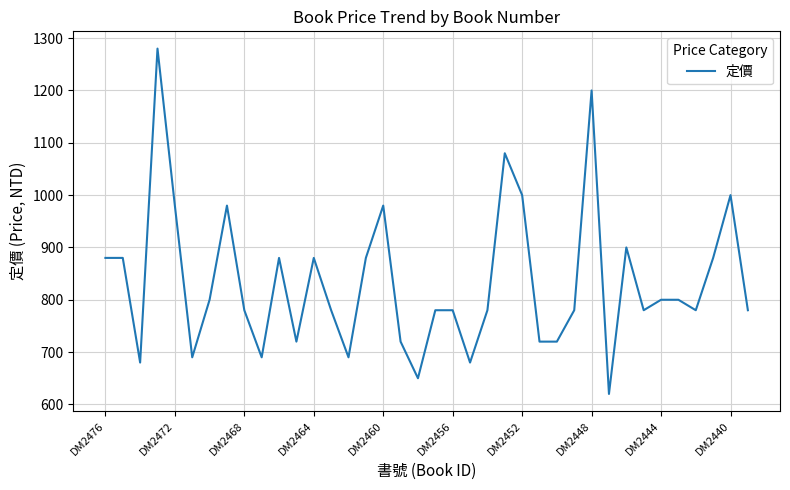

What is the greatest value displayed?

1280